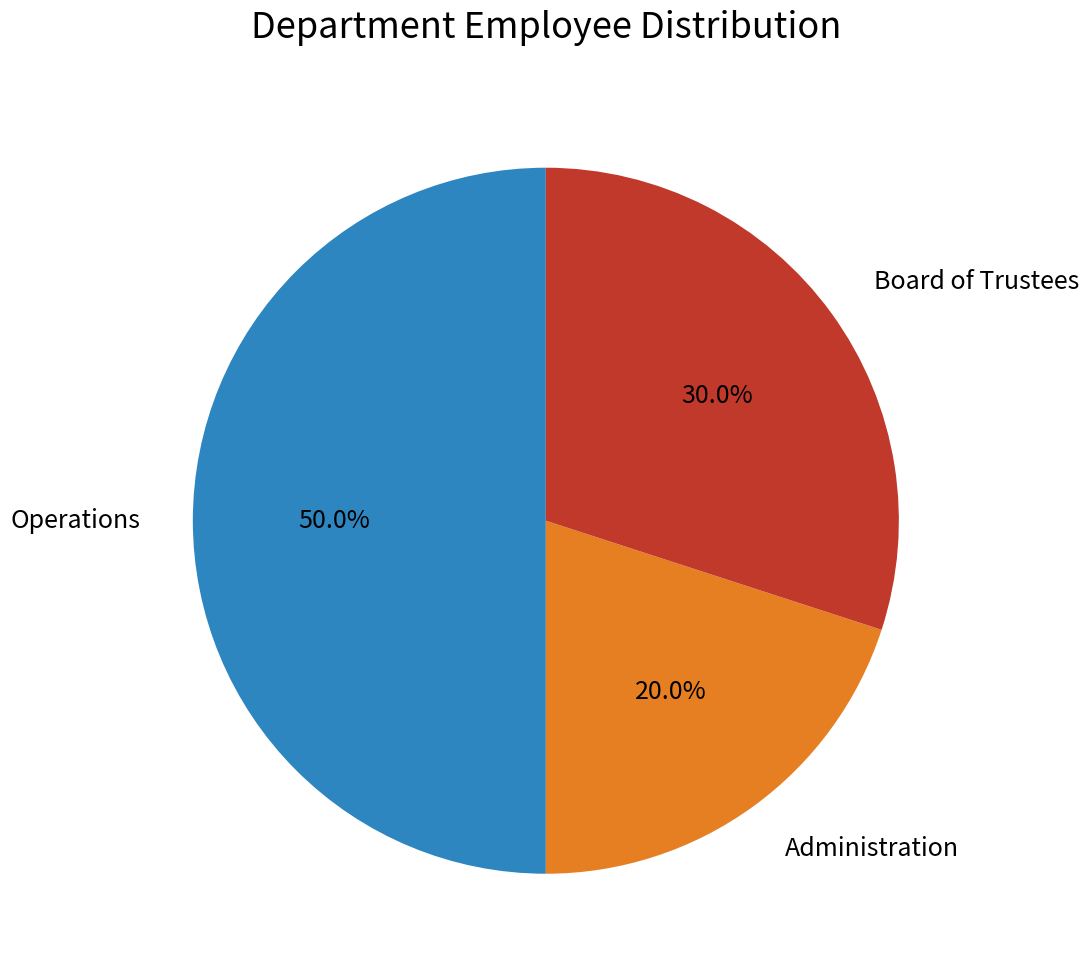

Combined, do Operations and Board of Trustees account for over 50%?

Yes